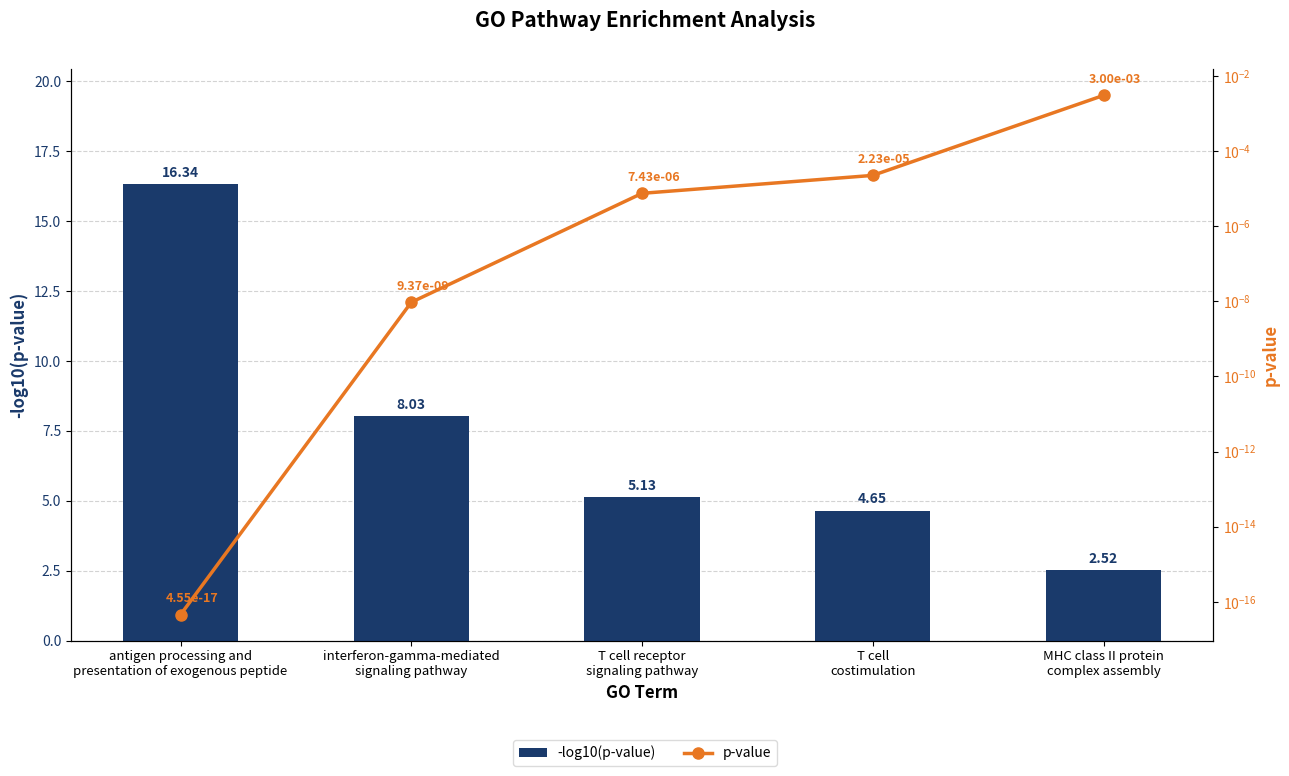

Is it true that -log10(p-value) equals 10.5 at interferon-gamma-mediated
signaling pathway?

False